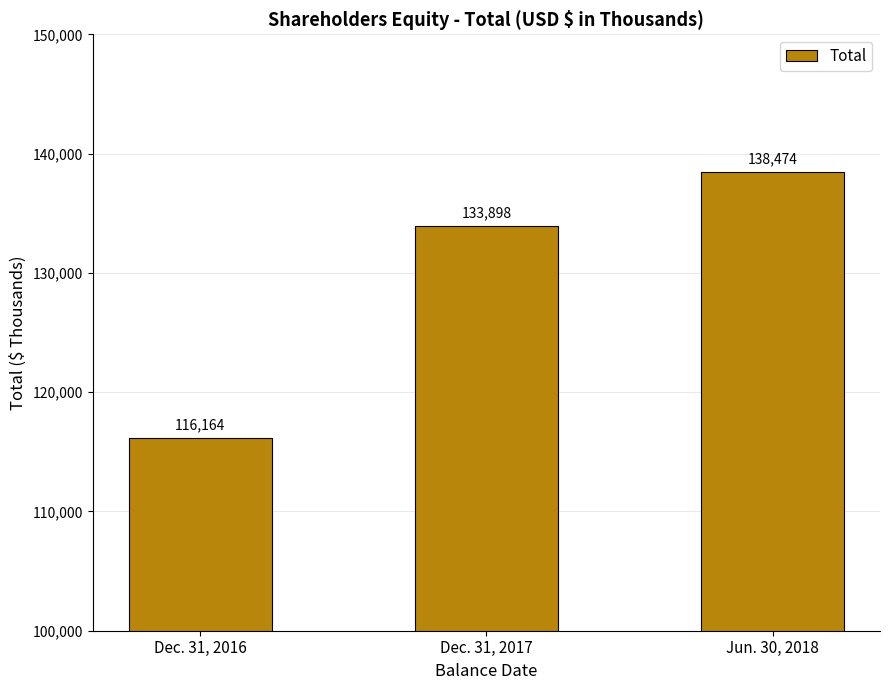

Is it true that the value at Dec. 31, 2017 is 133898?

True